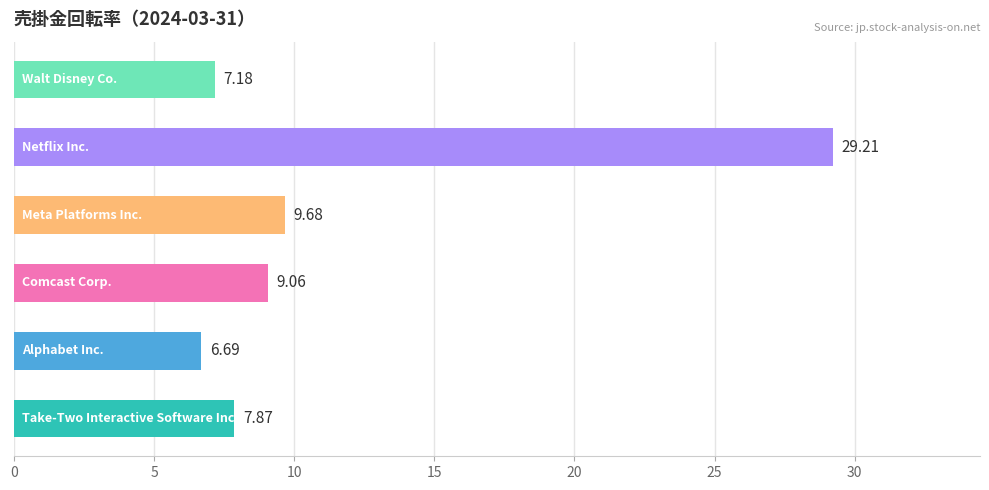

Does the chart contain any negative values?

No